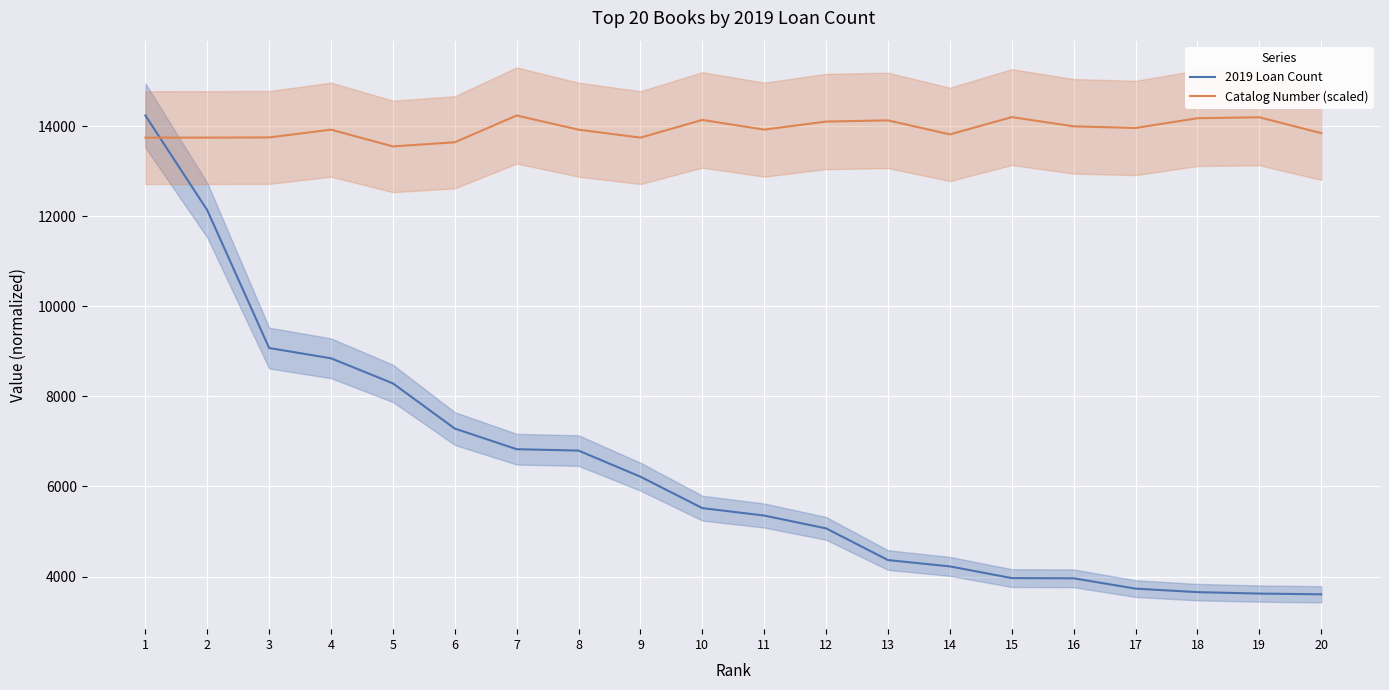

Read the 2019 Loan Count value at 17.

3731.0